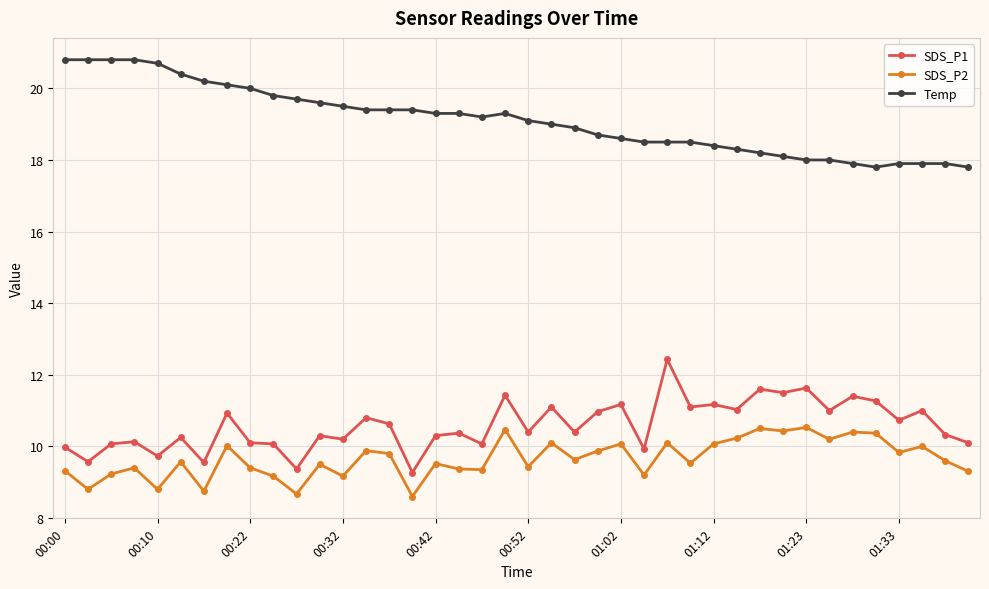

What is the minimum value shown in the chart?

8.6